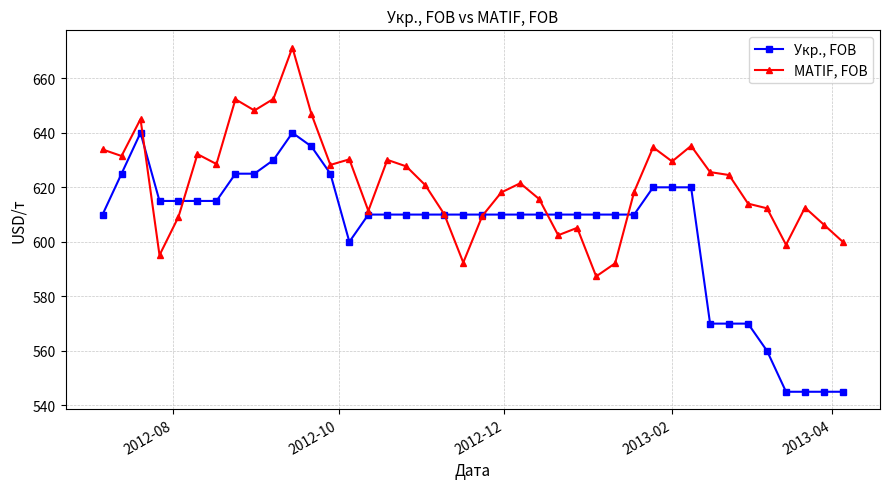

Which series has the widest spread of values?

Укр., FOB